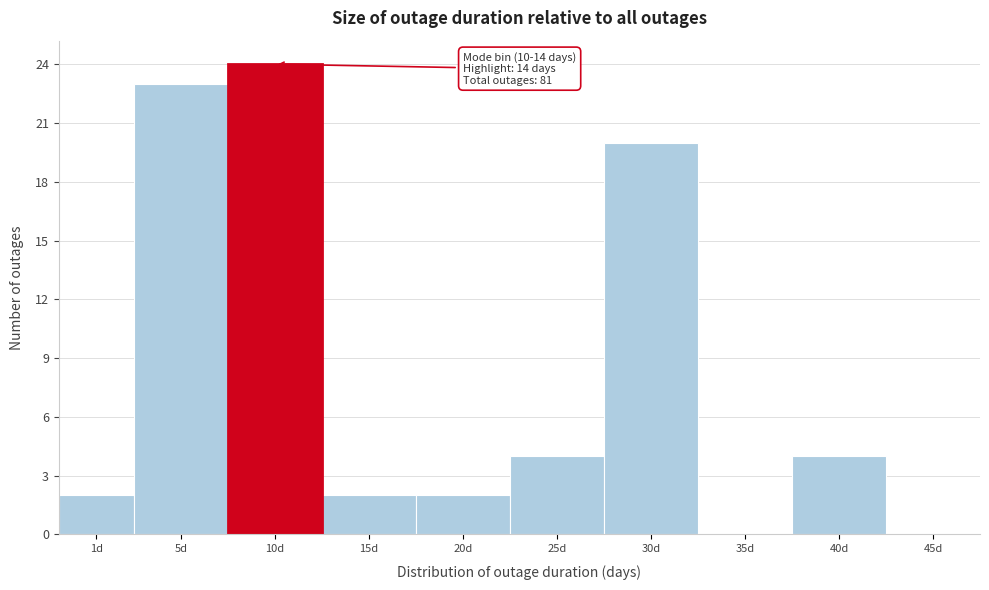

Reading left to right, transcribe all the data shown in this chart.

1d=2	5d=23	10d=24	15d=2	20d=2	25d=4	30d=20	35d=0	40d=4	45d=0